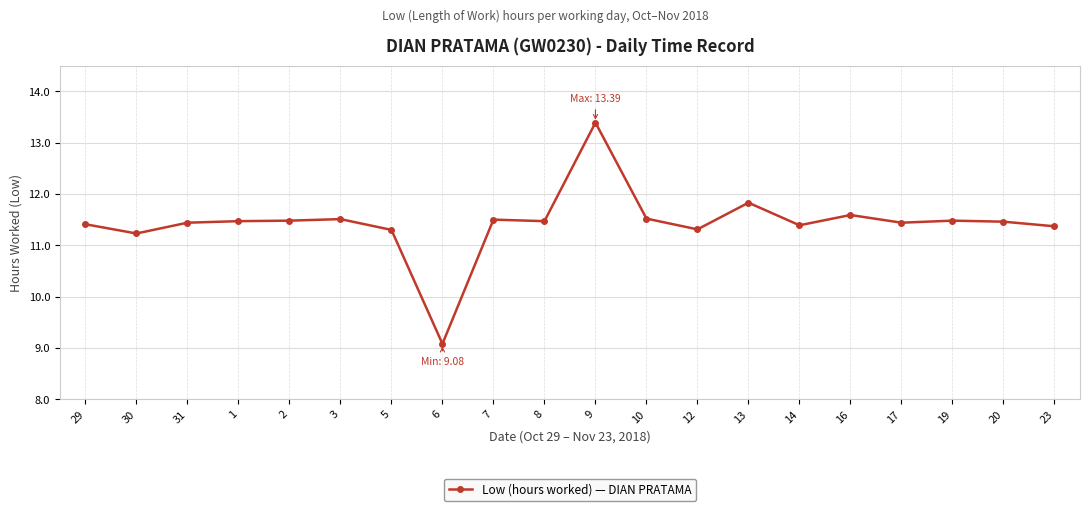

The value at 9 is 13.4. True or false?

True